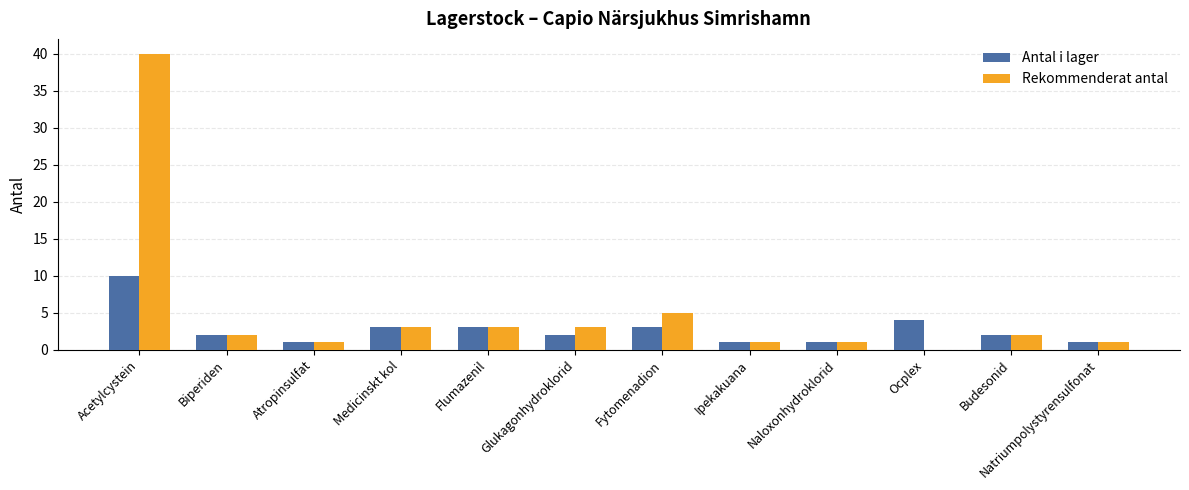

Does the chart contain stacked bars?

No